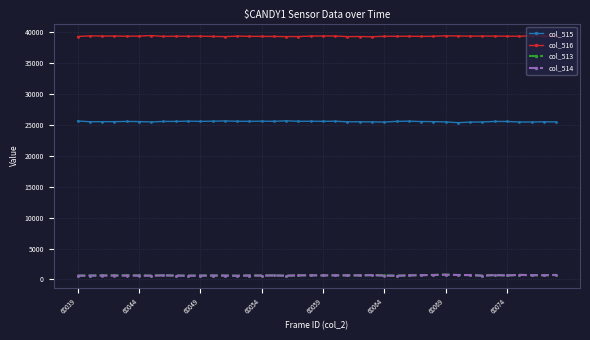

Does the chart display data point markers on the line(s)?

Yes